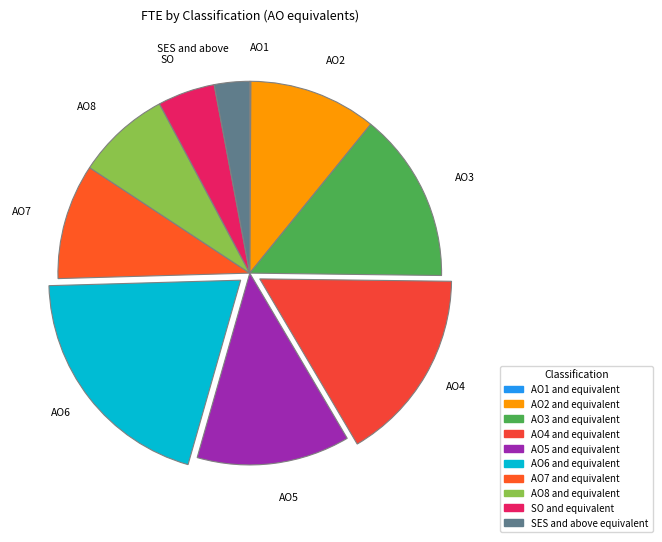

Is there any slice that represents more than half of the pie?

No